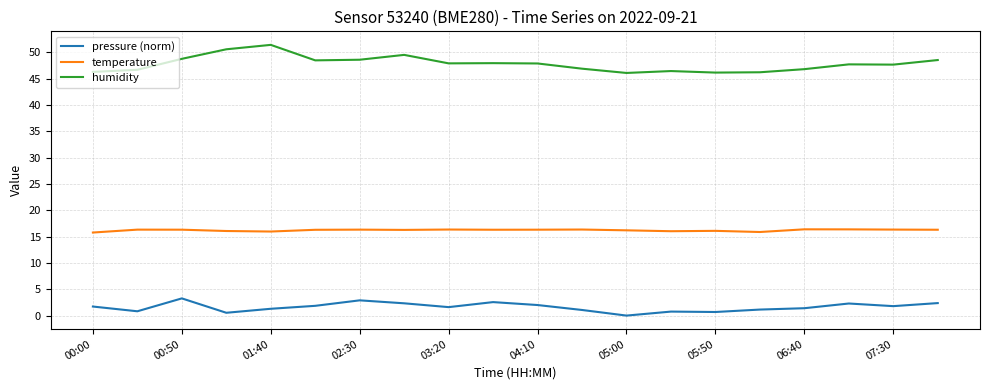

What is the highest value of the pressure (norm) series?

3.3